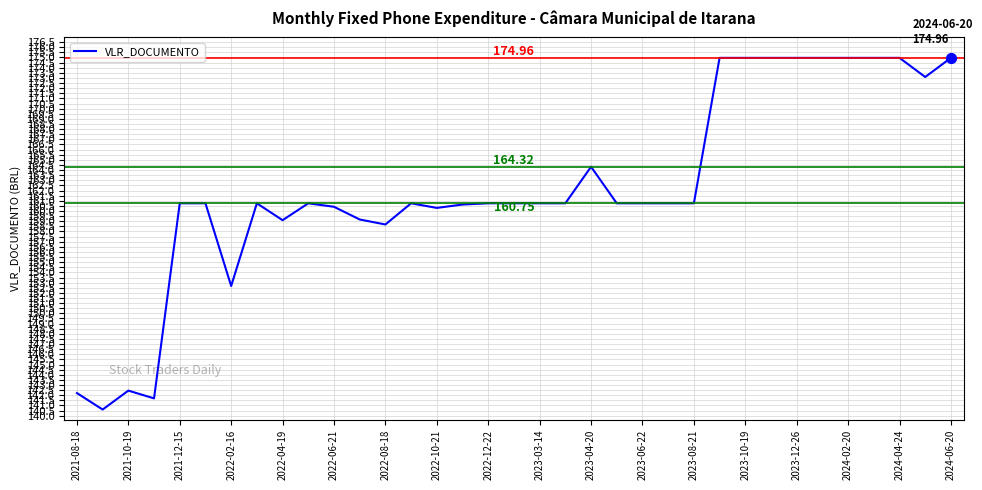

What is the difference between the maximum and minimum values?

34.4